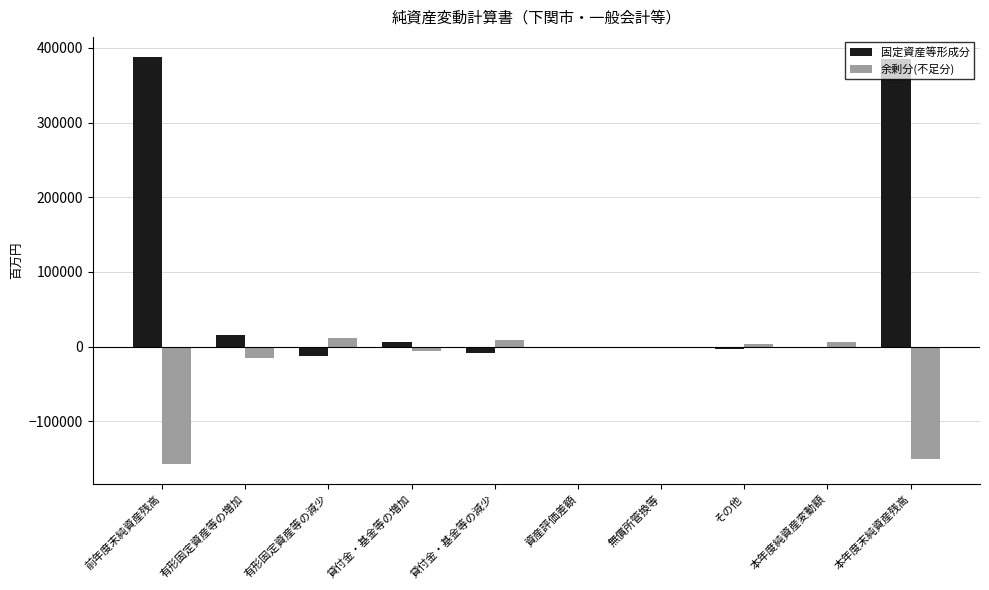

How many distinct data groups are displayed?

2